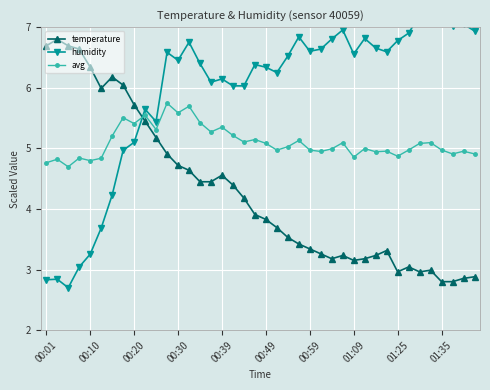

Rank the series by their maximum value, from lowest to highest.

avg, temperature, humidity